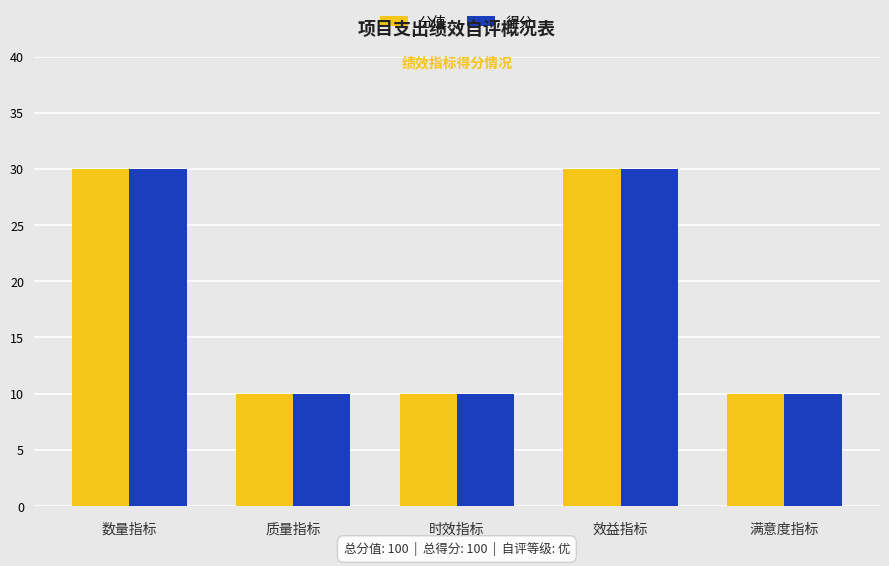

How many categories are shown in the chart?

5